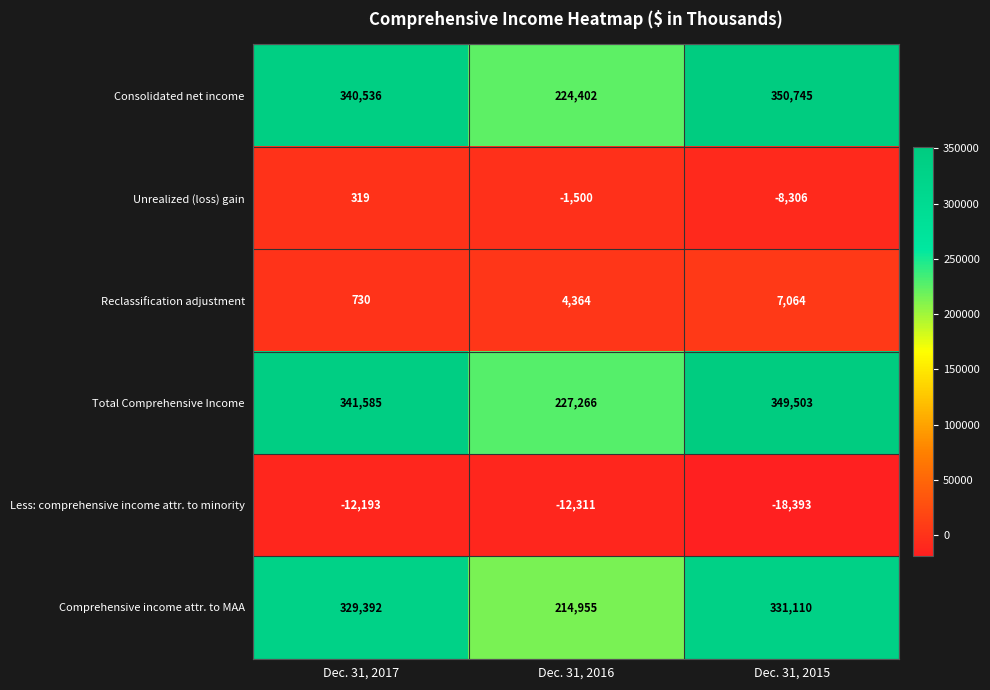

Which series has the largest range (max minus min)?

Consolidated net income